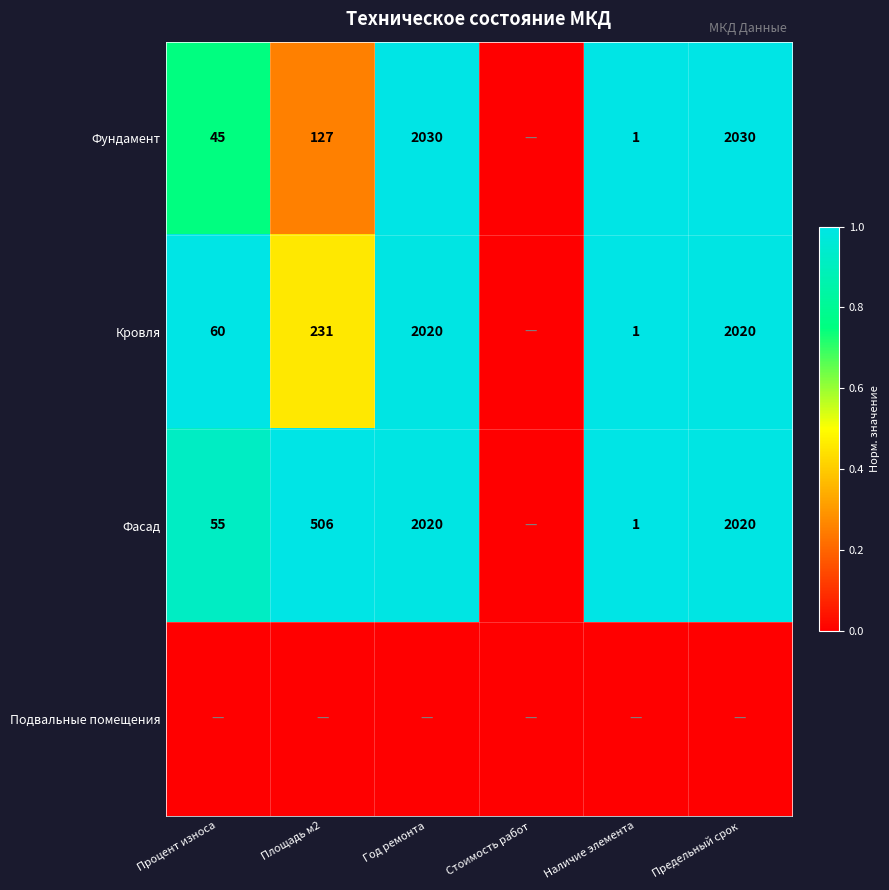

What is the difference between the Фундамент values at Площадь м2 and Наличие элемента?

126